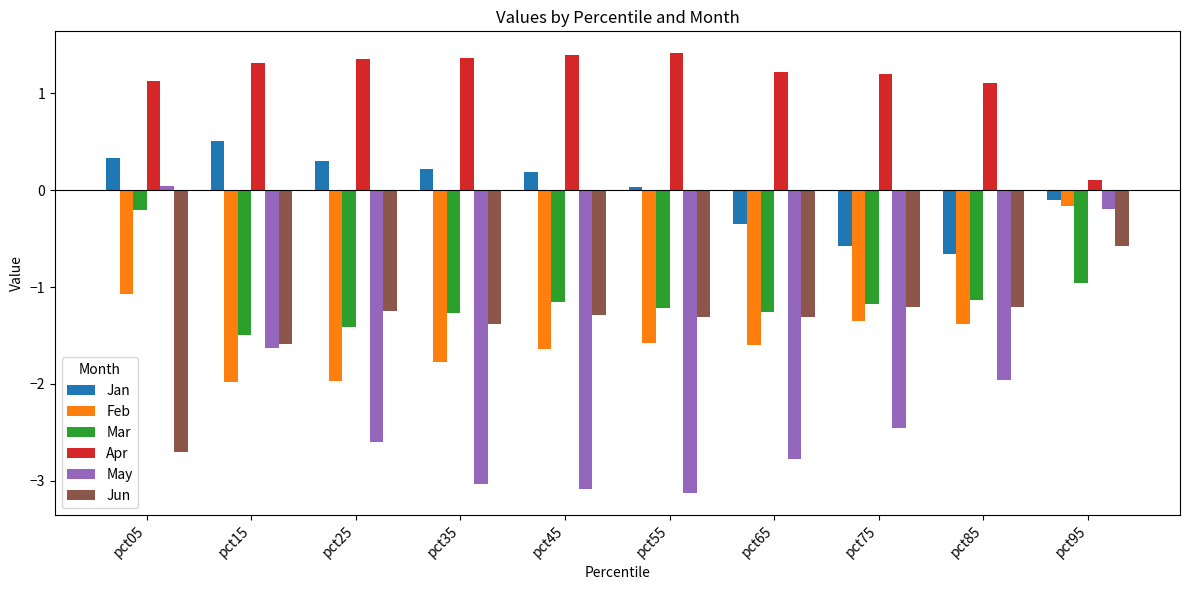

How many data points in Apr are above 1?

9